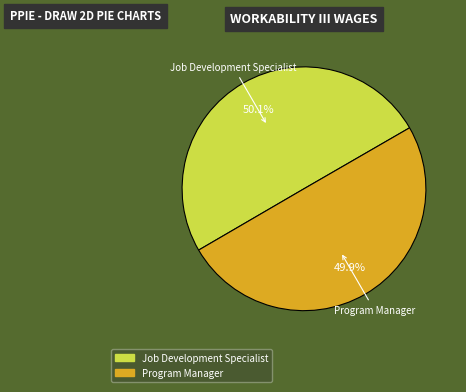

Does any single category account for the majority?

Yes